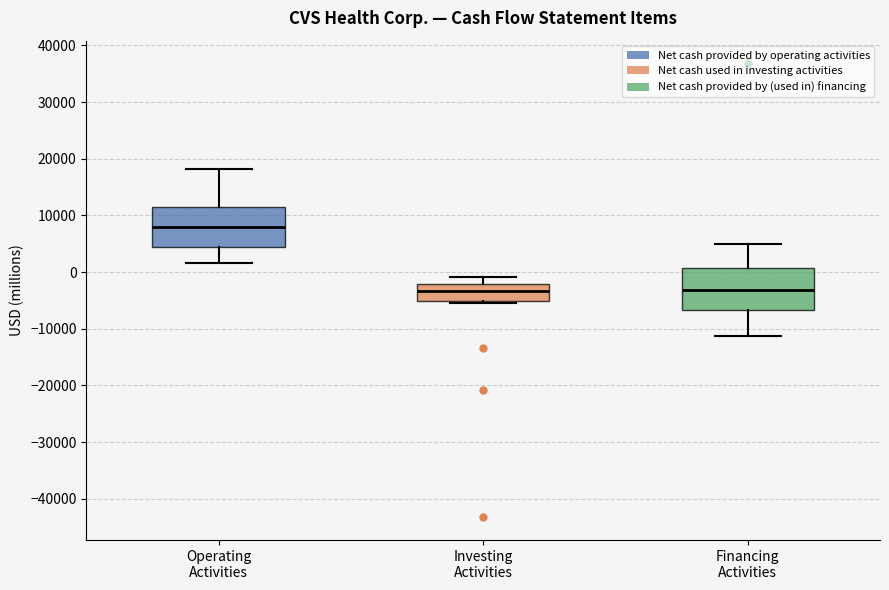

Reading left to right, transcribe this box plot: for each box, give where its median line is, the range the box spans, and where its two whiskers end, as read against the y-axis. The values are not printed on the chart, so give them approximately, as read against the axis.

Operating Activities: median 8000, box 4000 to 11000, whiskers 2000 to 18000
Investing Activities: median -3000, box -5000 to -2000, whiskers -6000 to -1000
Financing Activities: median -3000, box -7000 to 1000, whiskers -11000 to 5000